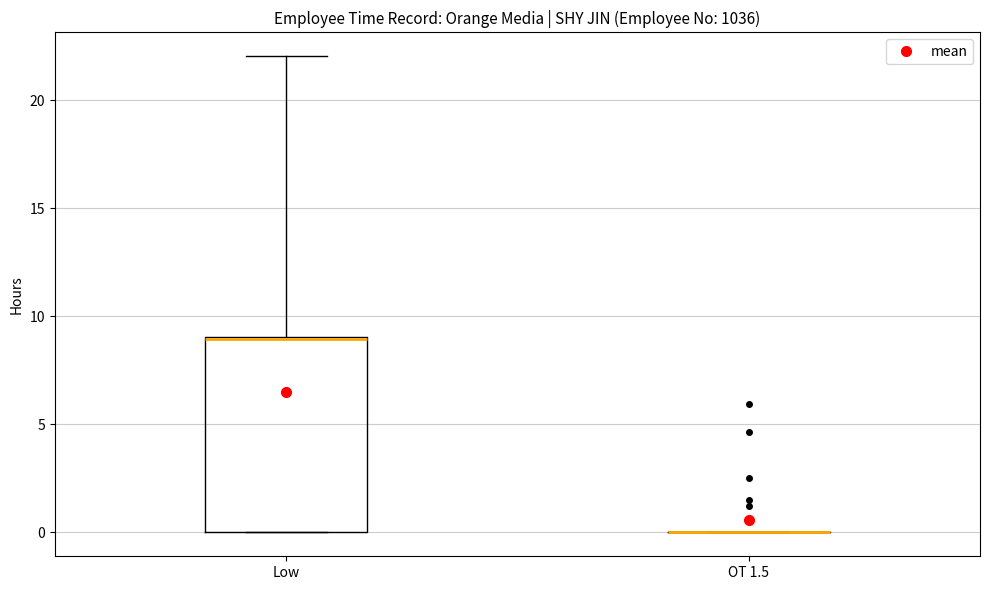

Reading left to right, transcribe this box plot: for each box, give where its median line is, the range the box spans, and where its two whiskers end, as read against the y-axis. The values are not printed on the chart, so give them approximately, as read against the axis.

Low: median 9, box 0 to 9, whiskers 0 to 22
OT 1.5: box collapsed to a line at 0, whiskers 0 to 0